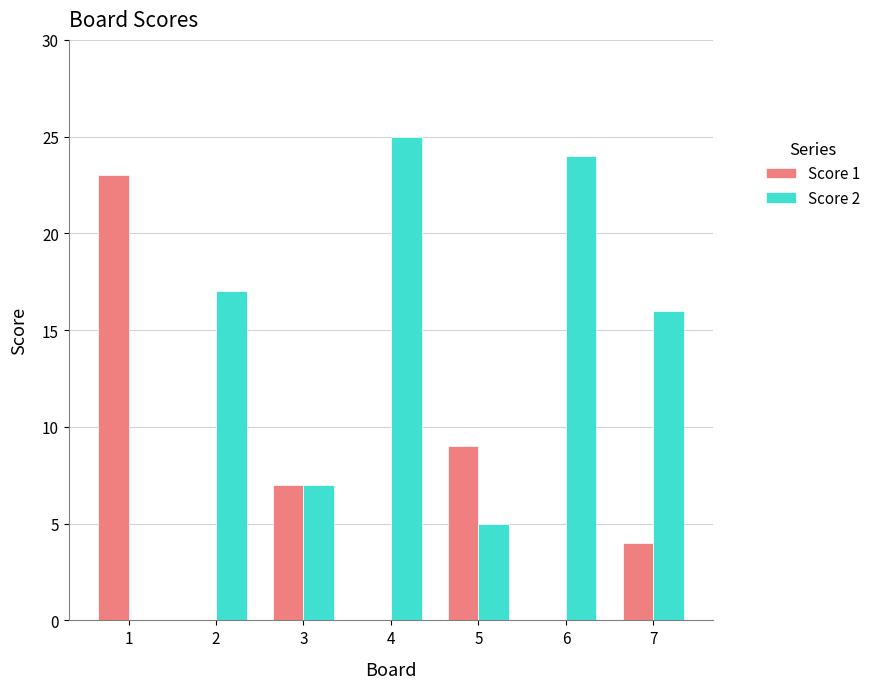

Which label corresponds to the largest value in the chart?

4